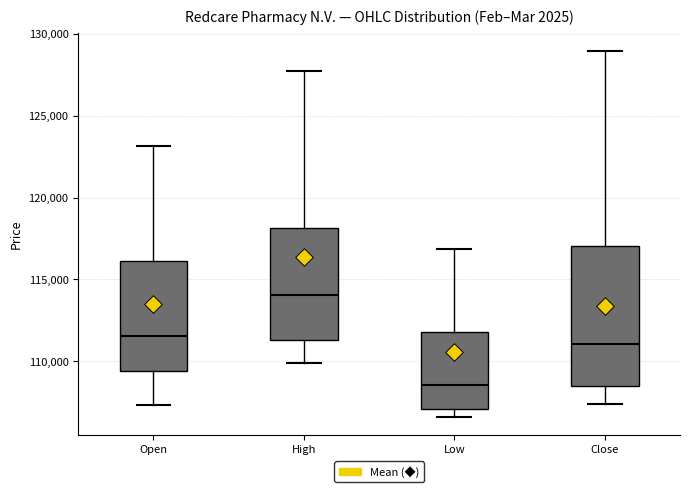

Reading left to right, transcribe this box plot: for each box, give where its median line is, the range the box spans, and where its two whiskers end, as read against the y-axis. The values are not printed on the chart, so give them approximately, as read against the axis.

Open: median 111500, box 109500 to 116000, whiskers 107500 to 123000
High: median 114000, box 111500 to 118000, whiskers 110000 to 128000
Low: median 108500, box 107000 to 112000, whiskers 106500 to 117000
Close: median 111000, box 108500 to 117000, whiskers 107500 to 129000